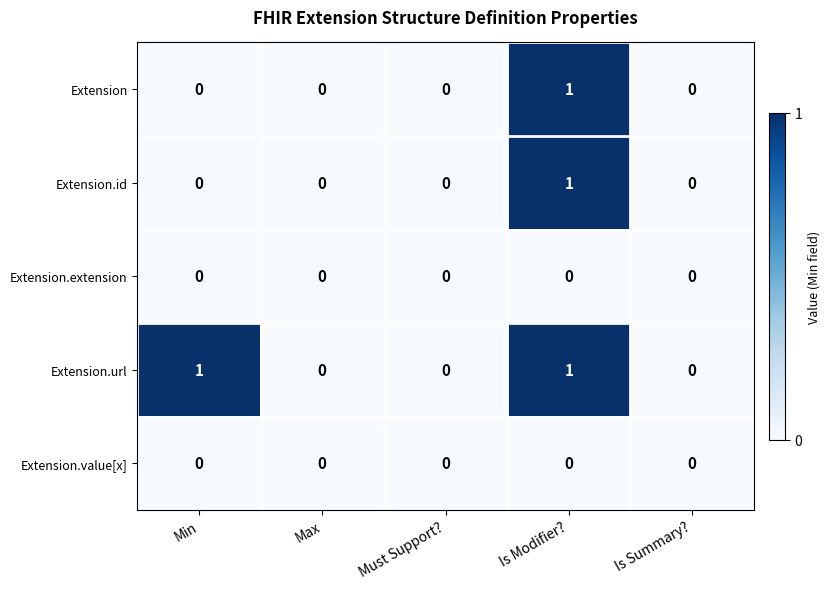

Which series has the largest total across all categories?

Extension.url